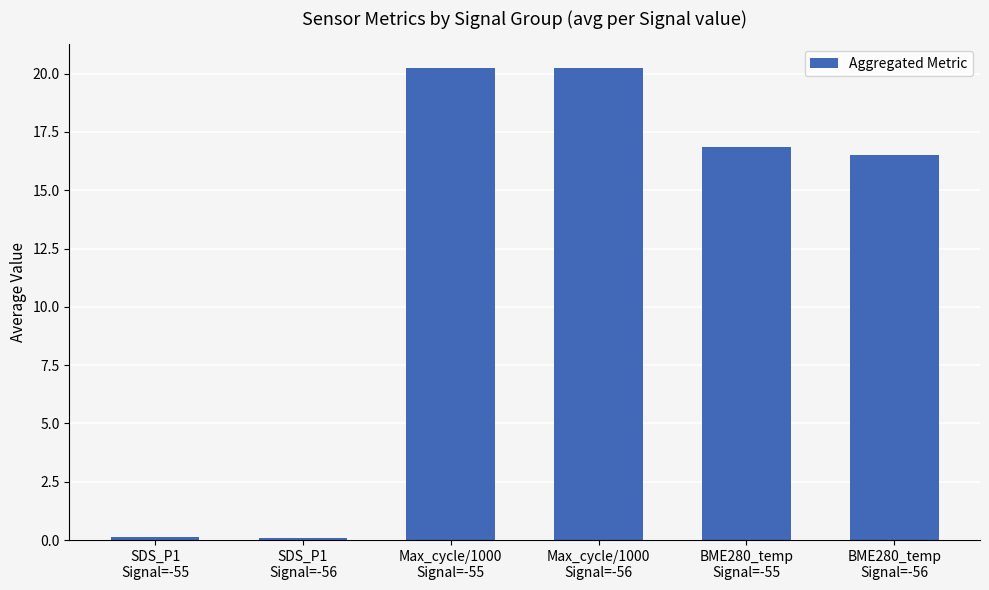

What is the sum of all values?

74.0